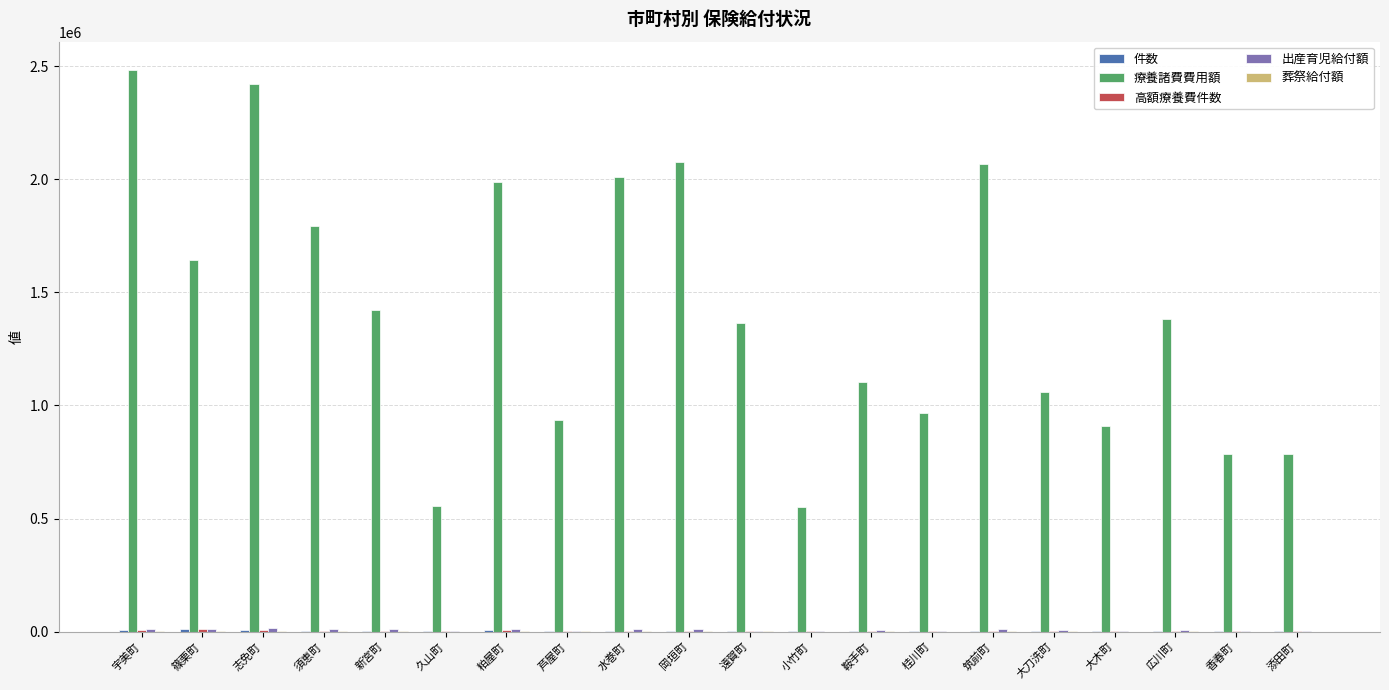

The value of 療養諸費費用額 at 粕屋町 is 2984291. True or false?

False